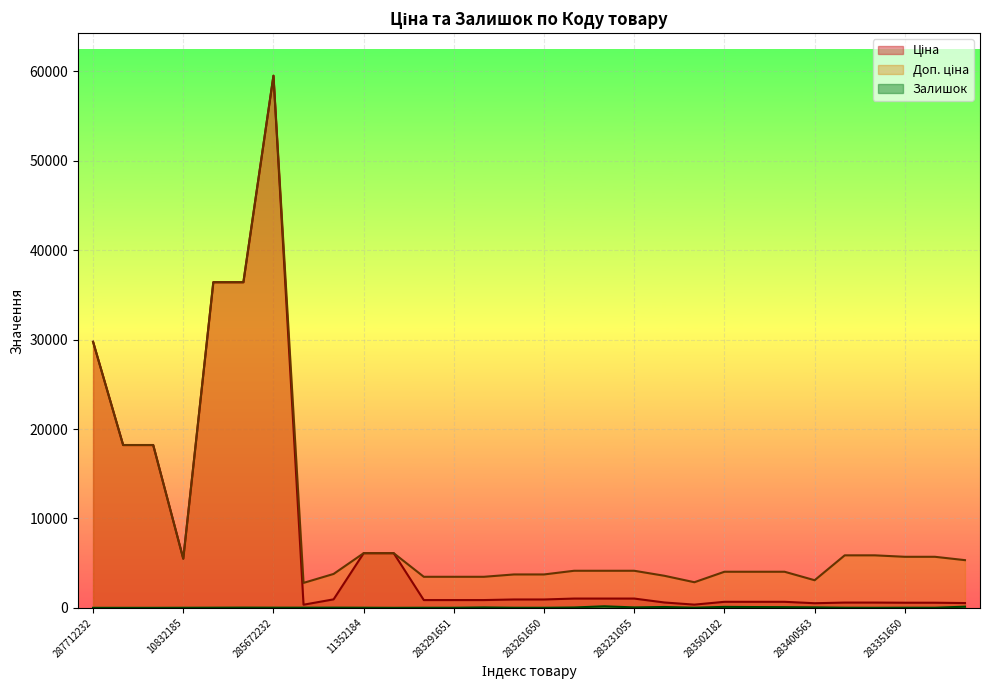

Does the chart display data point markers on the line(s)?

No